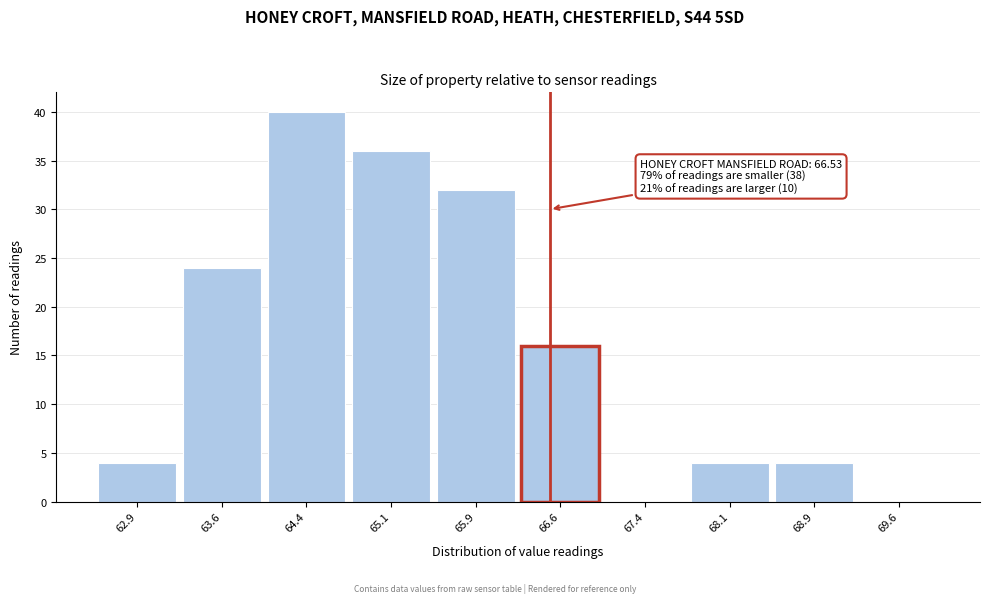

Which range on the x-axis has the tallest bar?

64.00 to 64.75